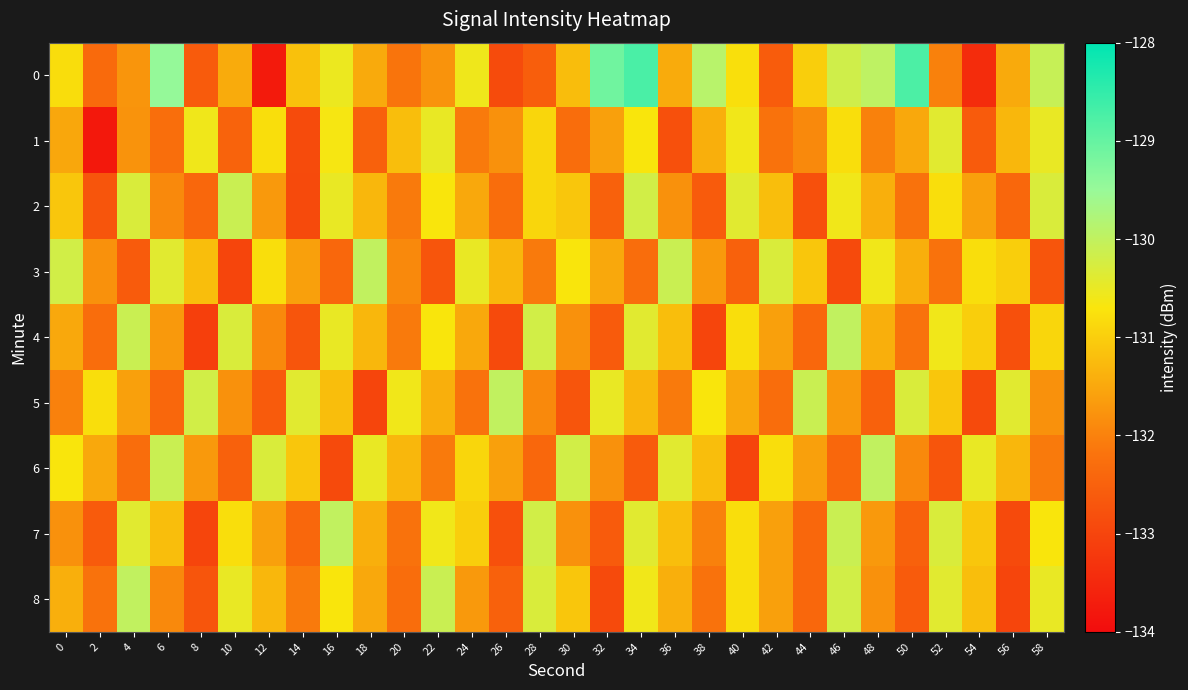

Which has a higher value, 24 or 26?

24